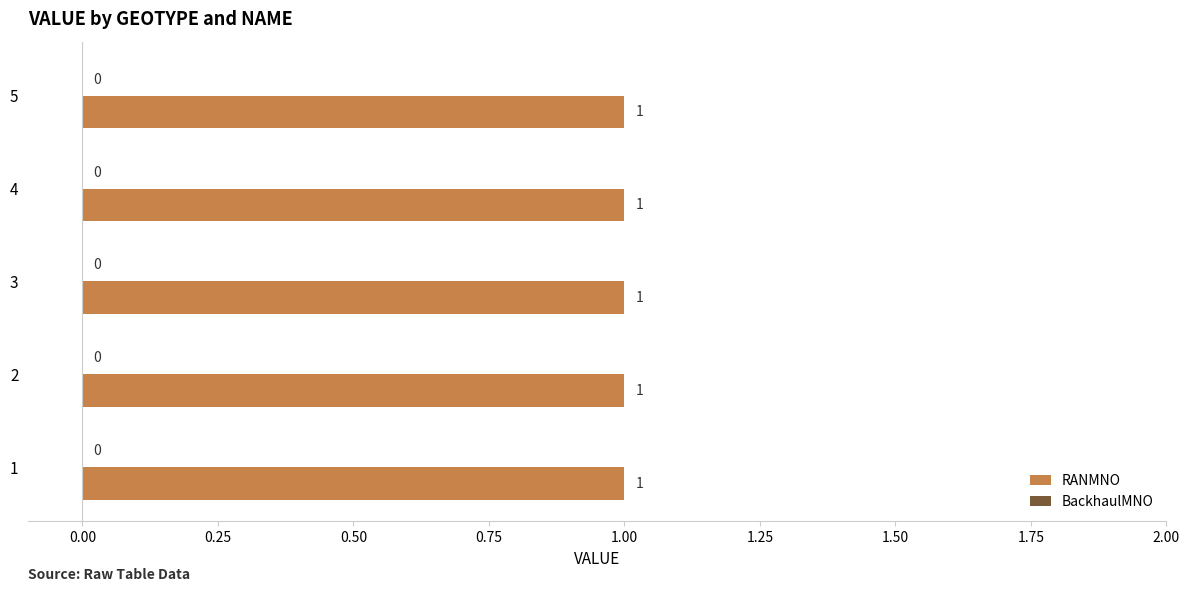

Which has a higher value, 5 or 2?

5